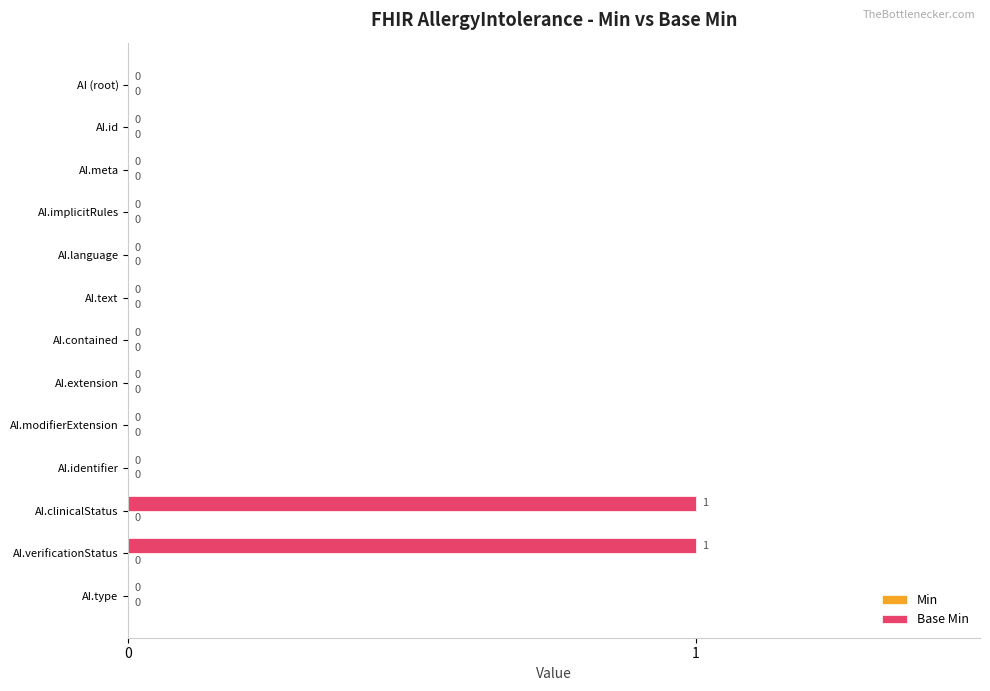

Between AI.verificationStatus and AI.modifierExtension, which is larger?

AI.verificationStatus